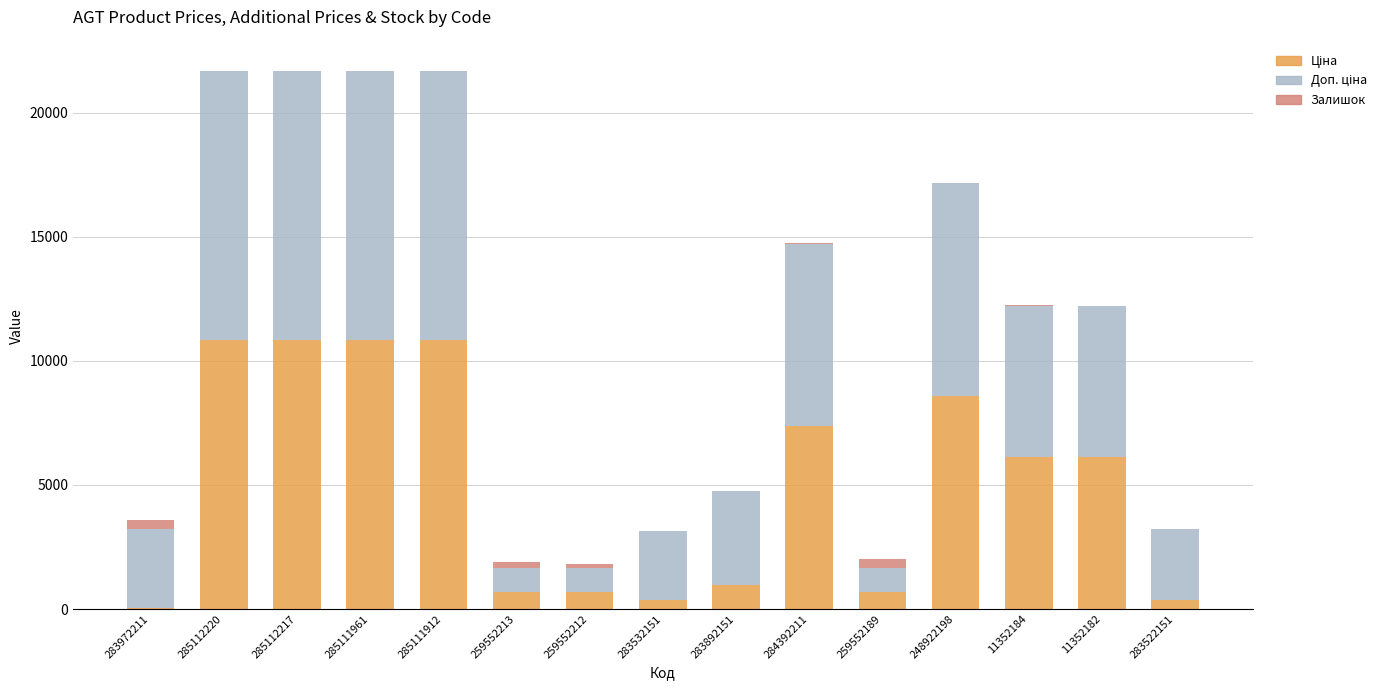

Count the number of categories in the chart.

15